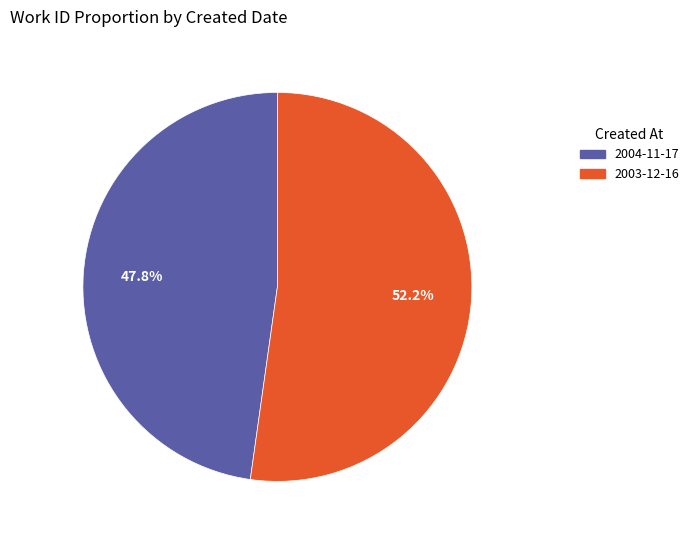

What percentage is the 2003-12-16 slice, to the nearest percent?

52%